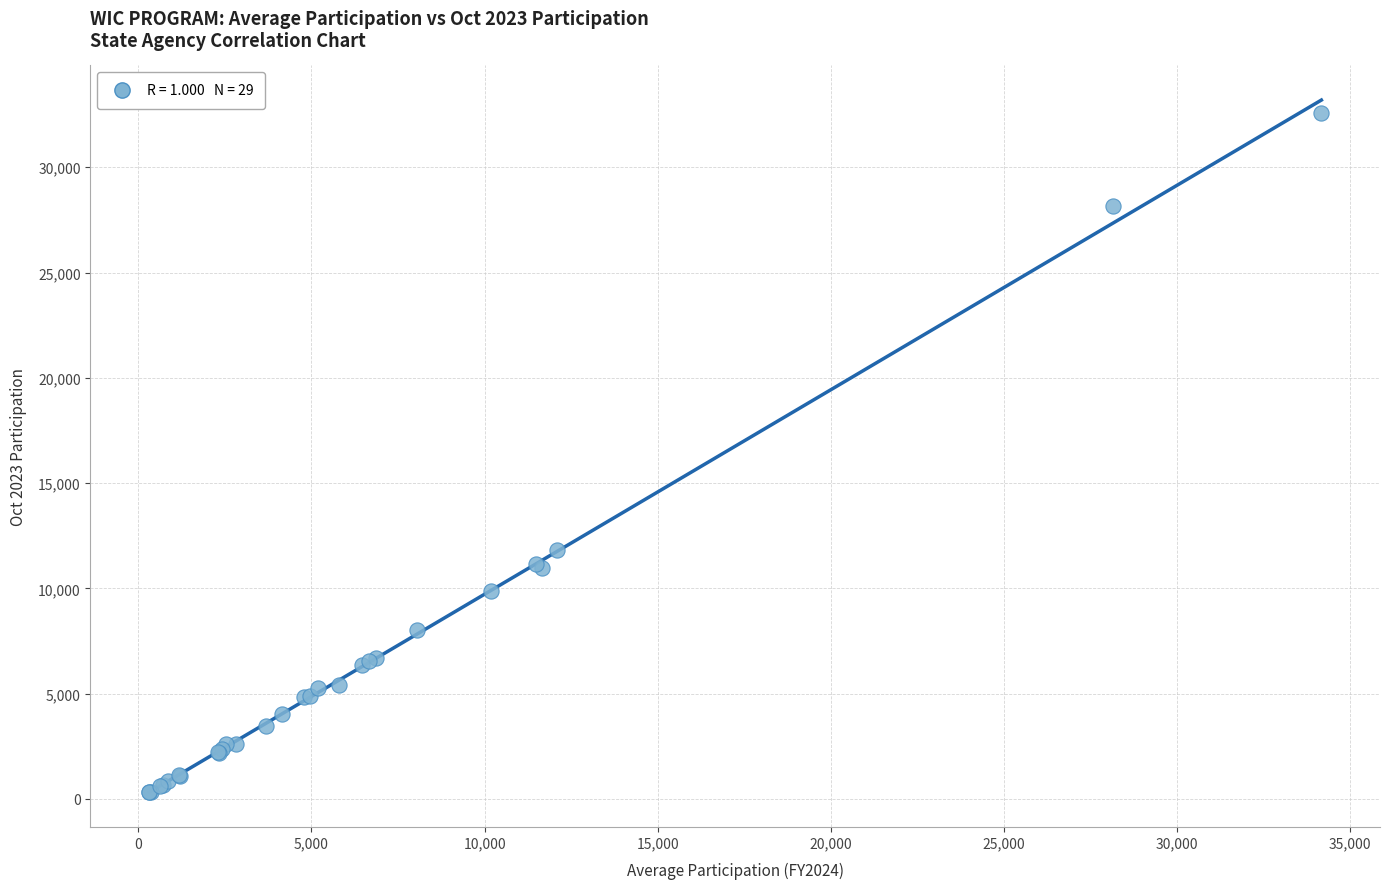

What Y value in the scatter plot is closest to 16434?

11808